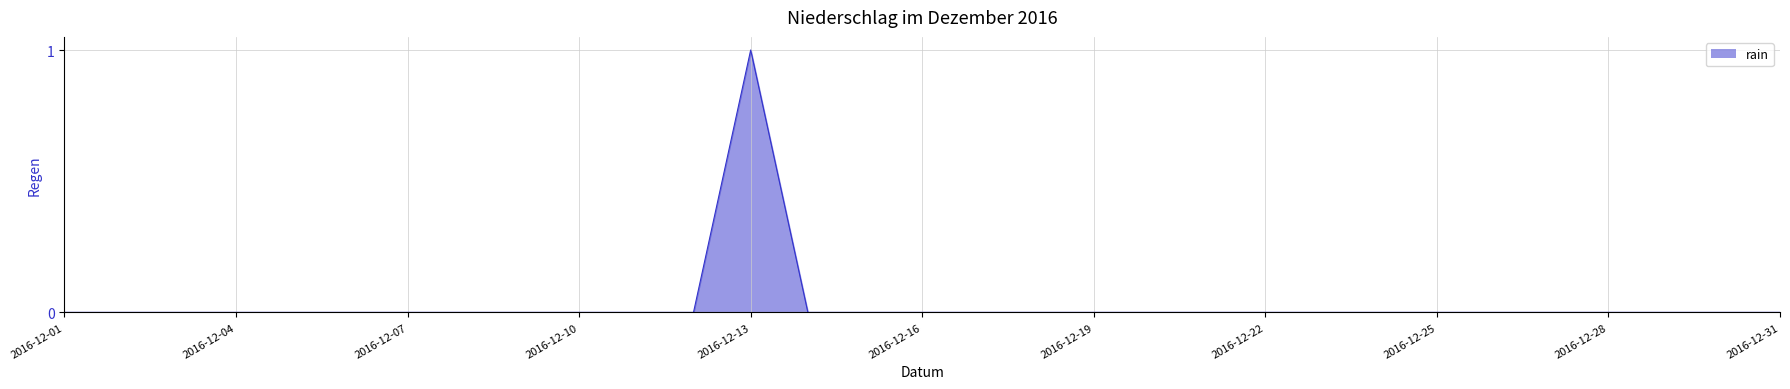

True or false: the data shows 1 at 2016-12-13.

True